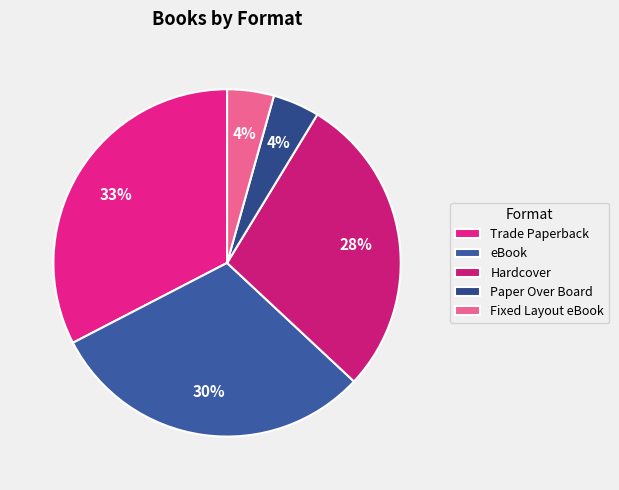

Count the number of slices in the pie.

5